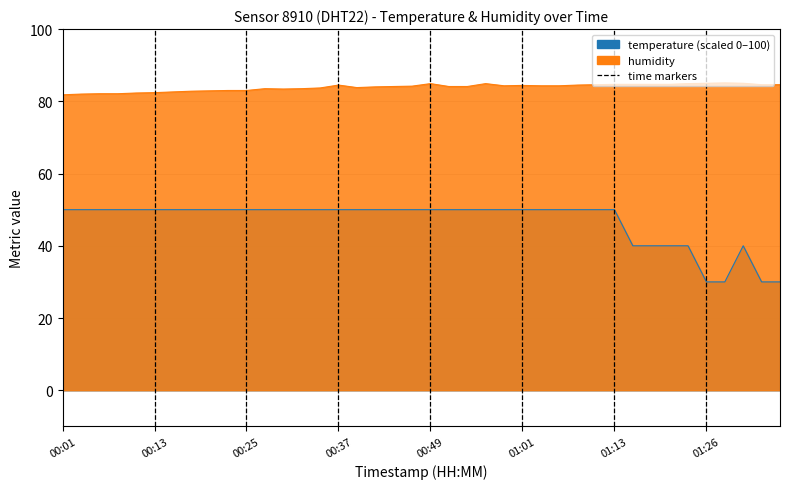

True or false: humidity has more than 2 points higher than both neighbors.

True